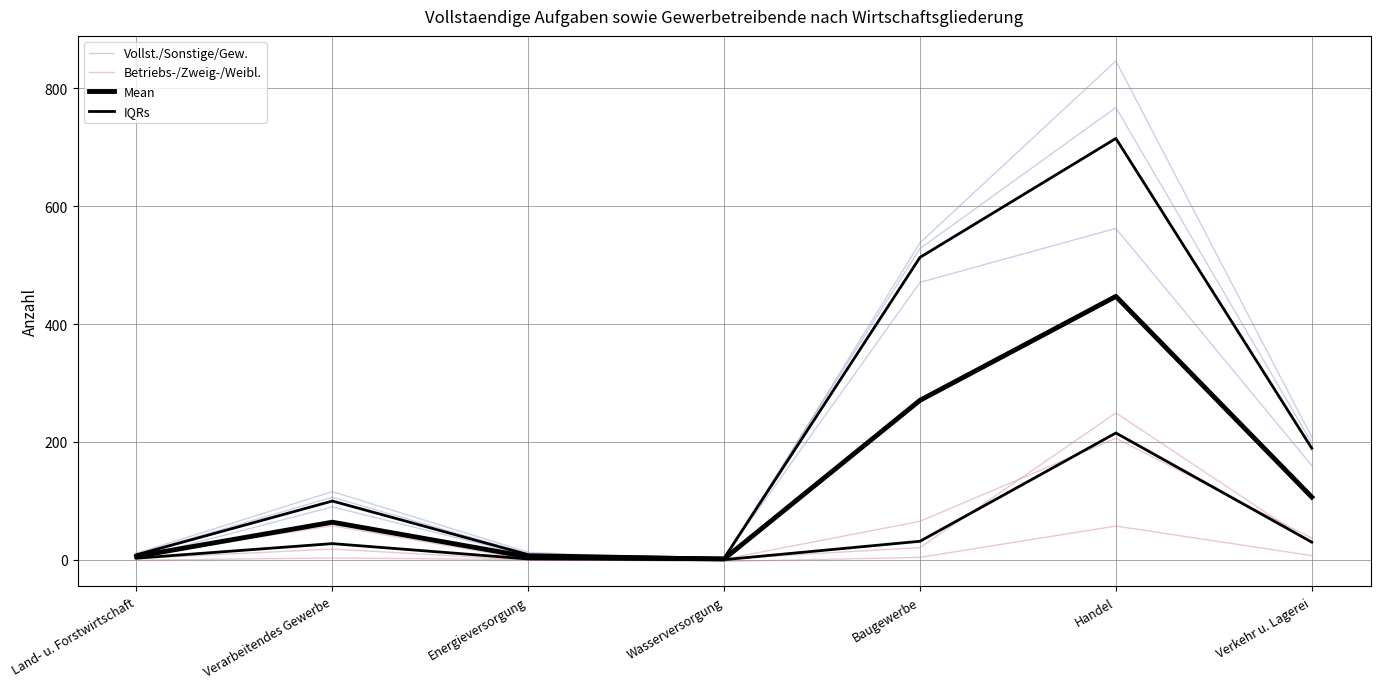

How many data points in Mean are above 63?

4